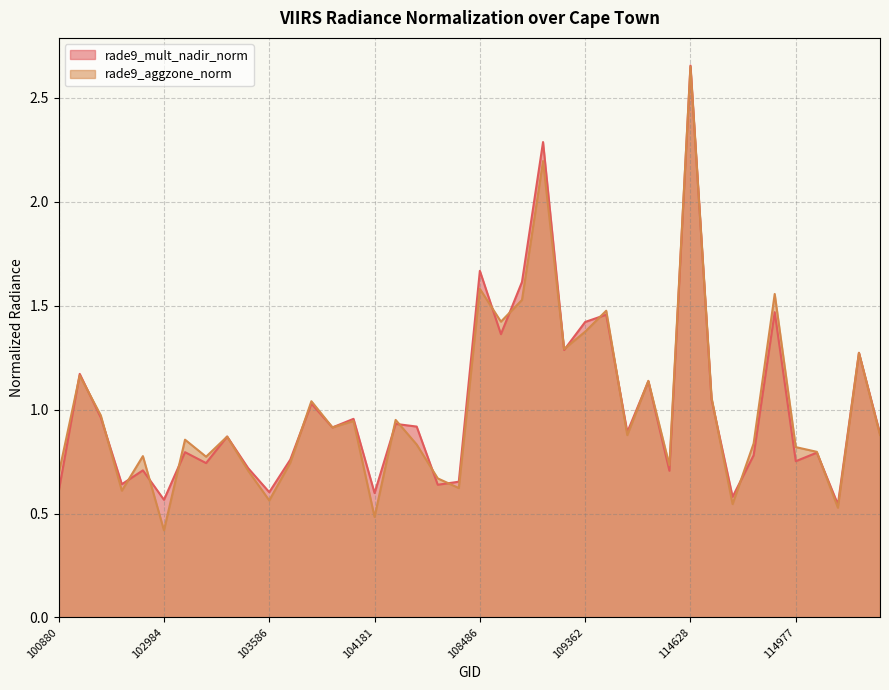

Which series changed the most between 114628 and 114864?

rade9_mult_nadir_norm